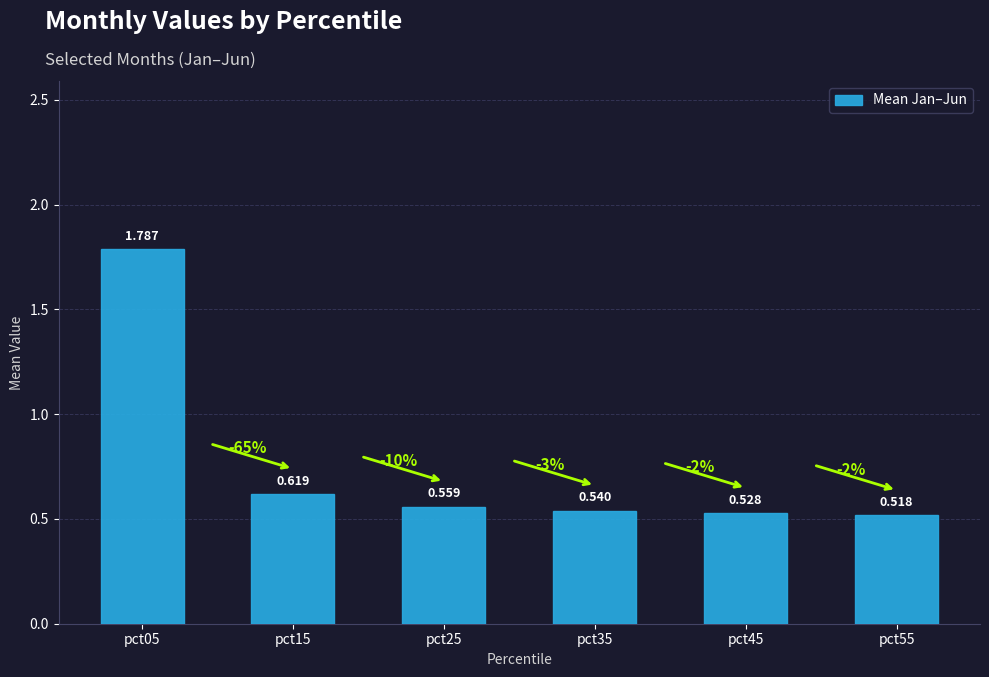

Is it true that the value at pct35 is 0.3?

False